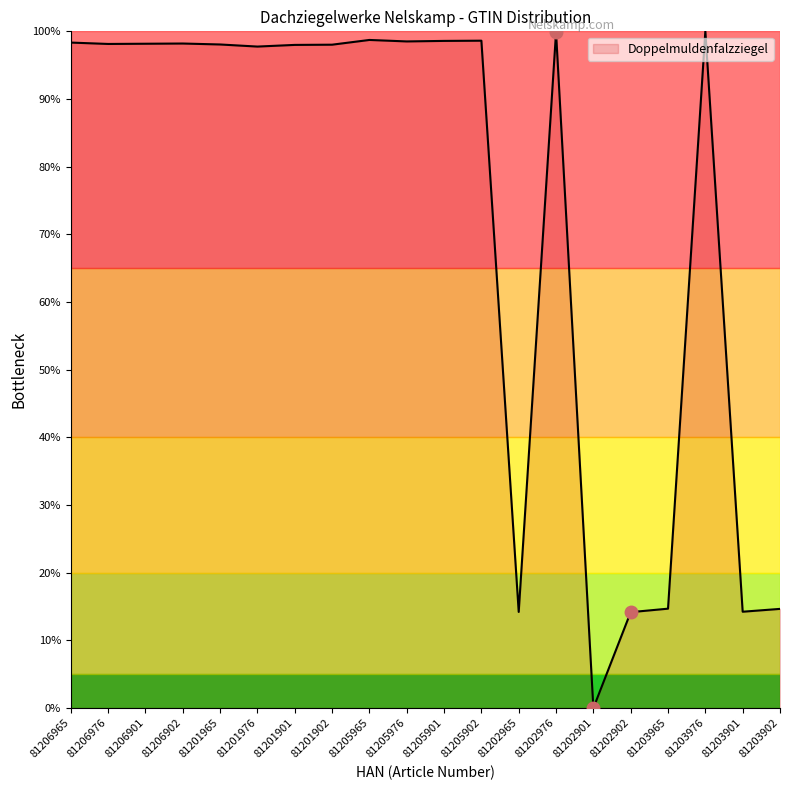

Reading left to right, what are all the values shown in this chart?

98.3	98.1	98.2	98.2	98.1	97.7	98.0	98.0	98.7	98.5	98.6	98.6	14.2	99.9	0.0	14.2	14.7	100.0	14.2	14.7